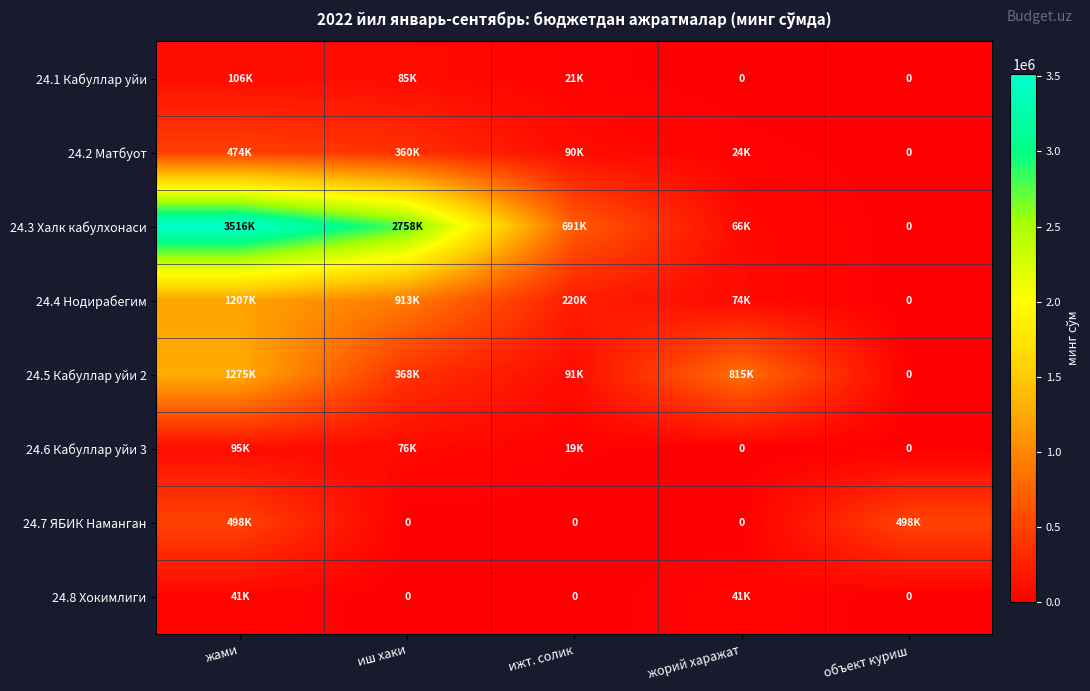

At how many categories does at least one series exceed 3066882?

1